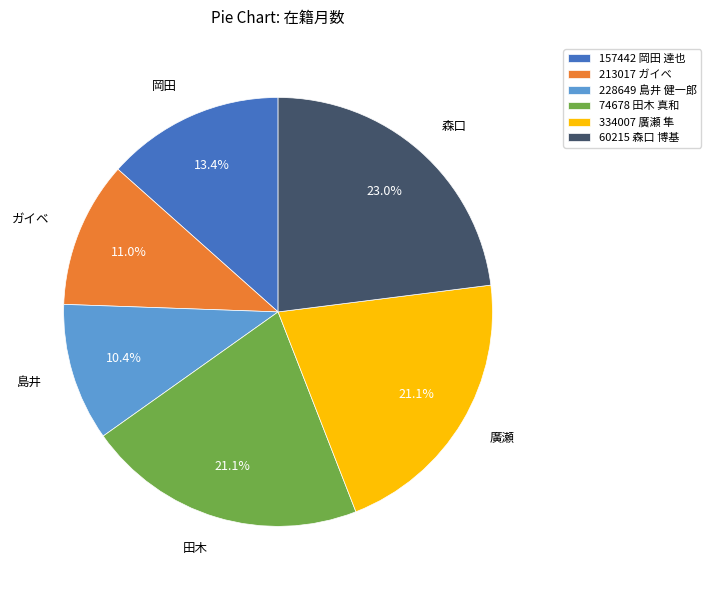

How many segments does this pie chart have?

6